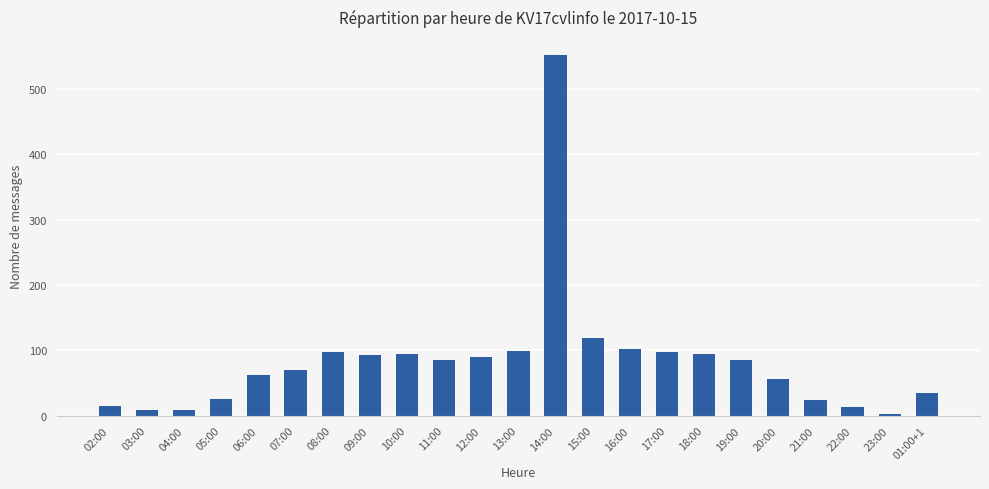

What is the difference between the maximum and minimum values?

550